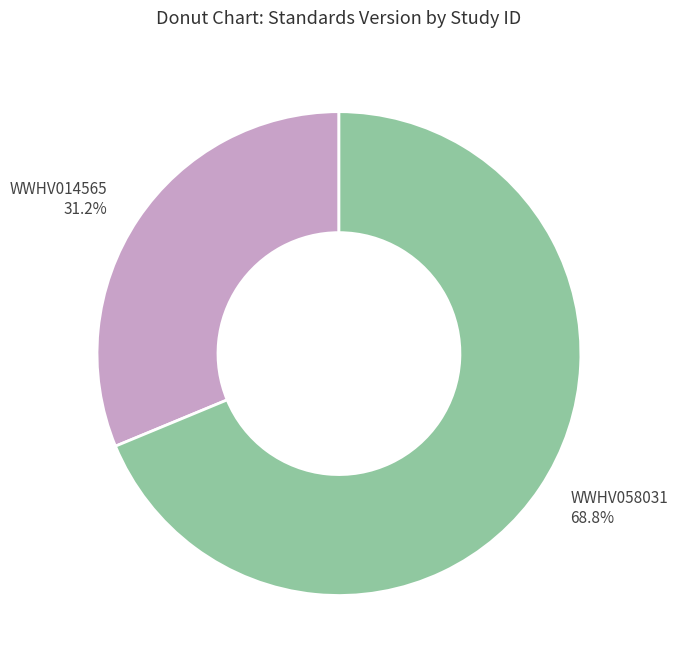

Combined, what portion of the pie is WWHV014565 31.2% and WWHV058031 68.8%?

100.0%